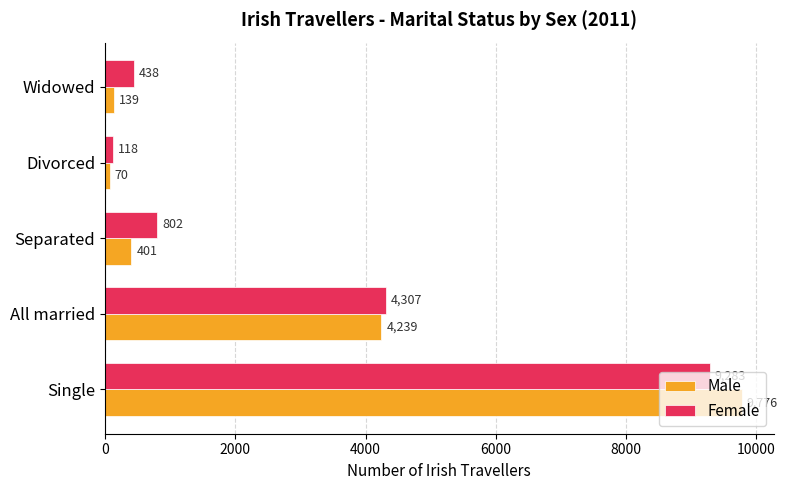

Which series has the largest range (max minus min)?

Male